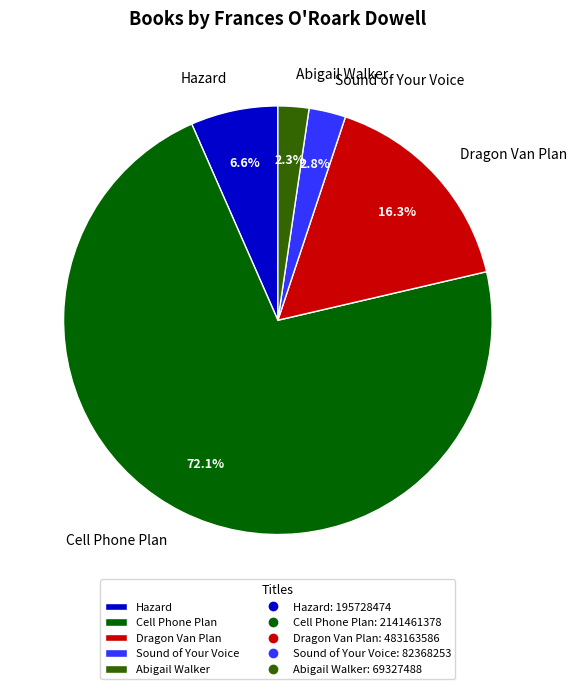

What is the ratio of the value at Sound of Your Voice to the value at Hazard?

0.4